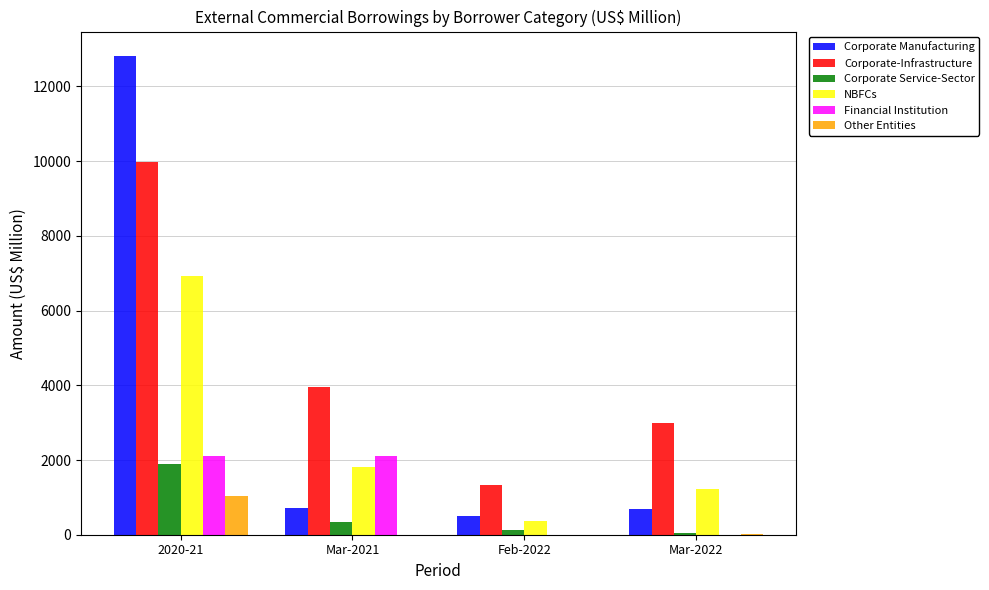

What is the greatest value displayed?

12827